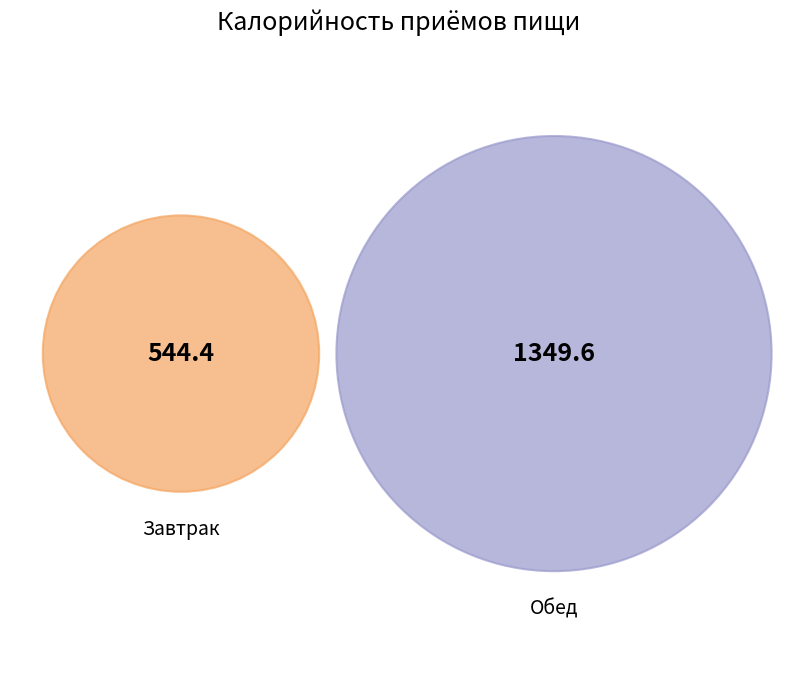

How many slices are in this pie chart?

2